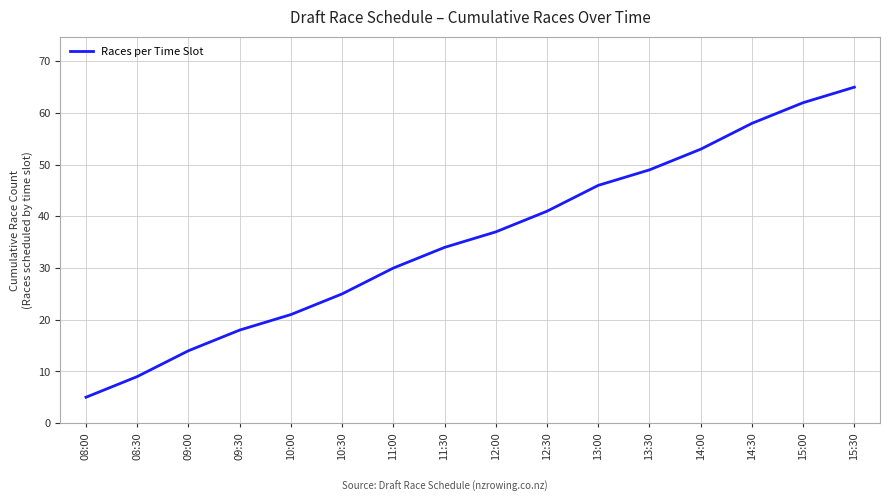

The chart shows a value of 72 at 14:00. True or false?

False